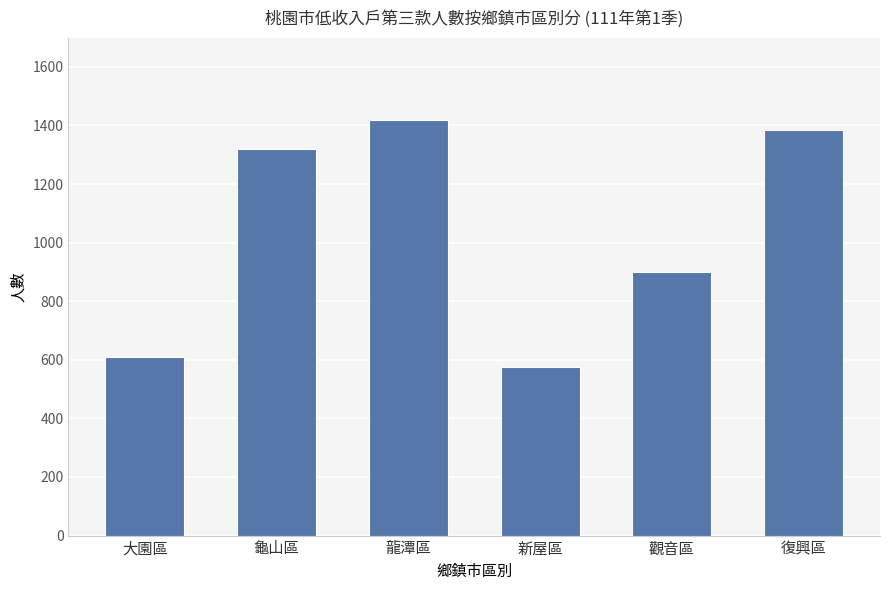

Which label corresponds to the largest value in the chart?

龍潭區